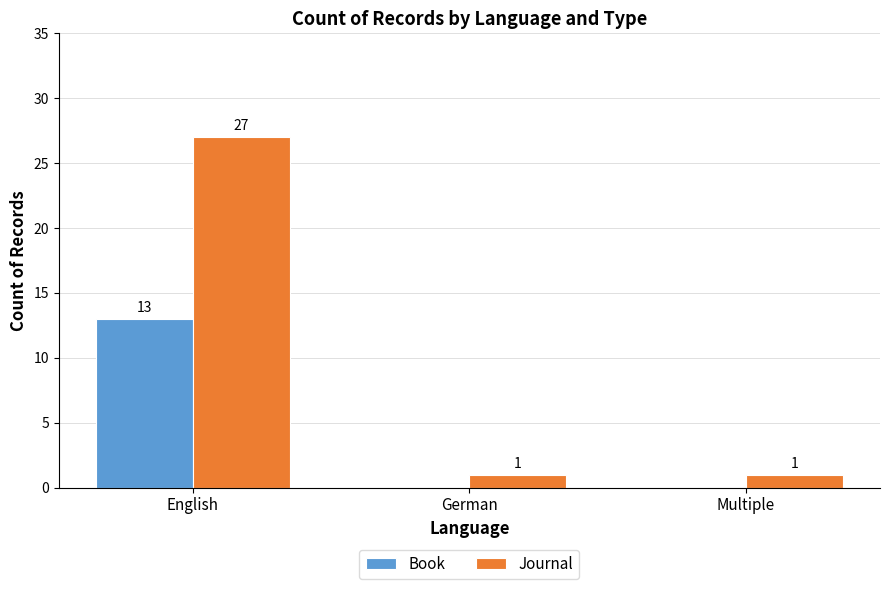

How many values in the Journal series exceed 1?

1